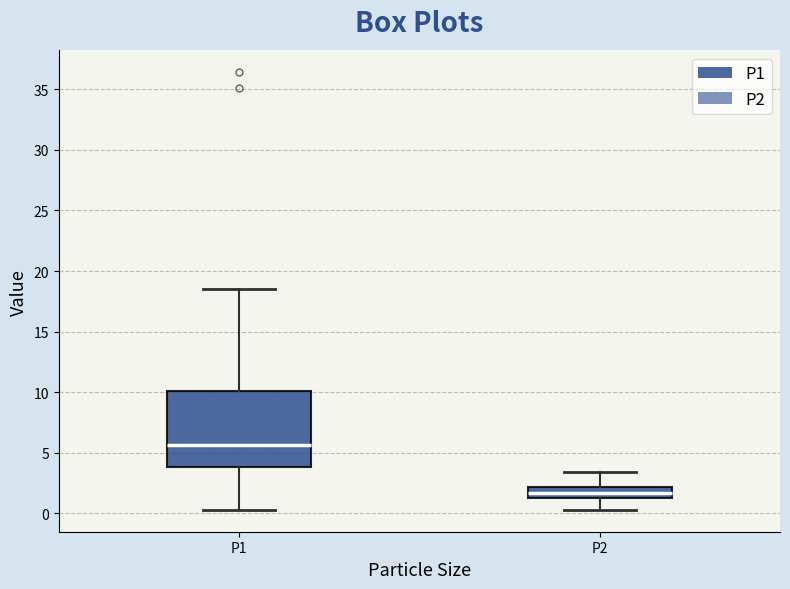

Where is the lower edge of the box for P2 on the y-axis? The values are not printed on the chart, so give them approximately, as read against the axis.

1.5